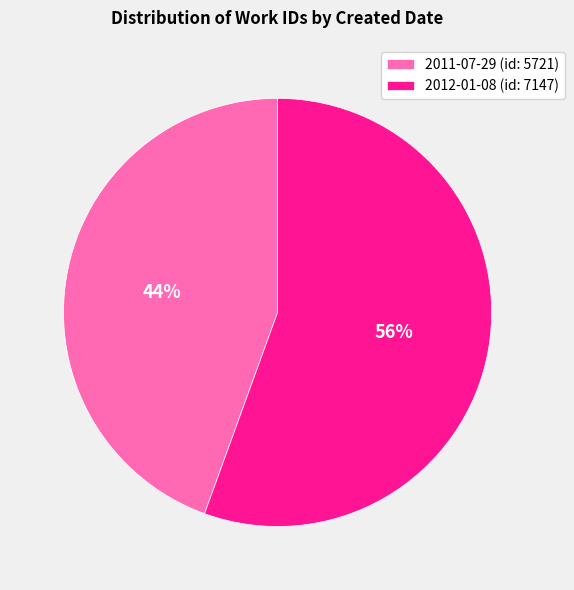

Rank the categories by value from lowest to highest.

2011-07-29, 2012-01-08